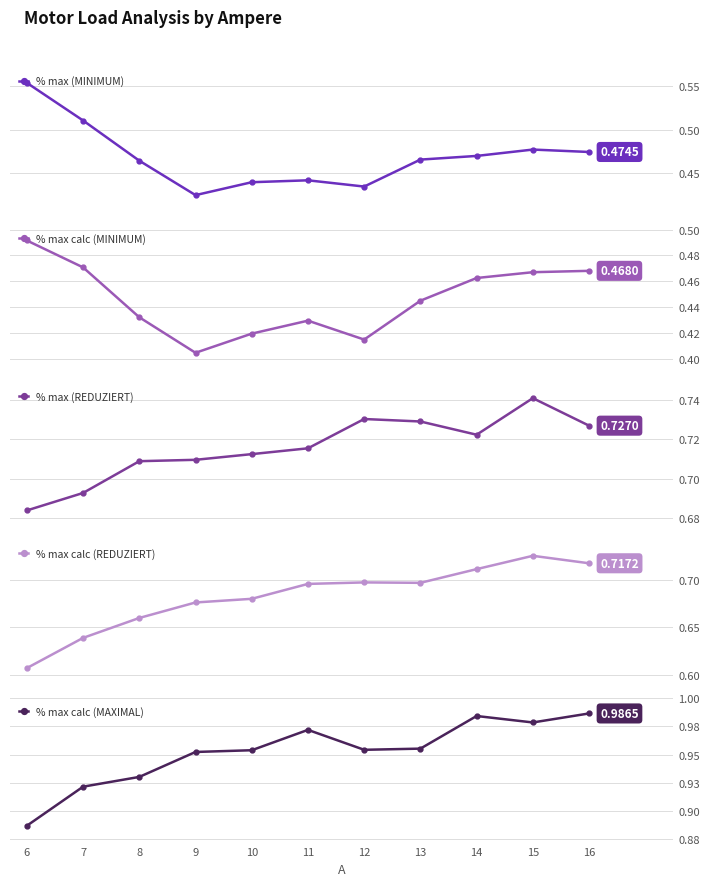

What is the approximate value of % max calc (MAXIMAL) at 8?

0.9